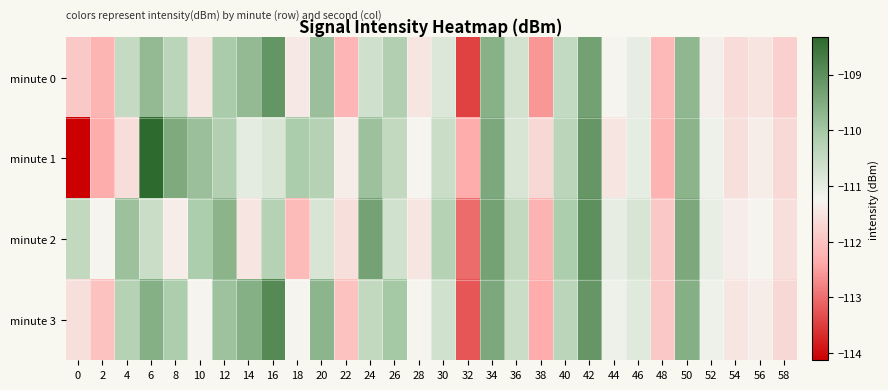

What is the minimum value shown in the chart?

-114.1